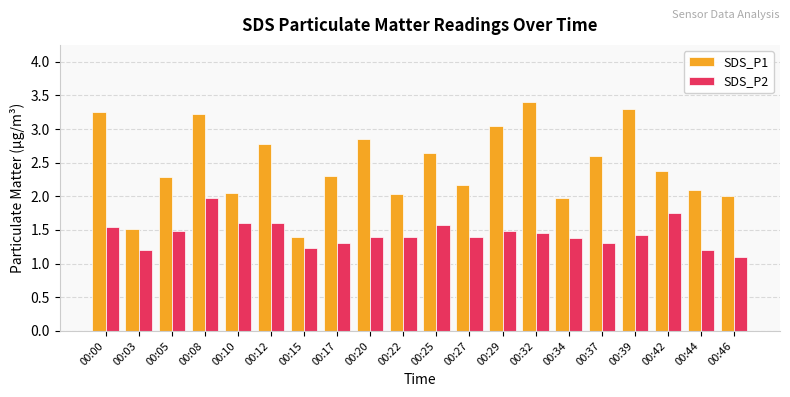

What is the spread (max minus min) of values at 00:34?

0.6